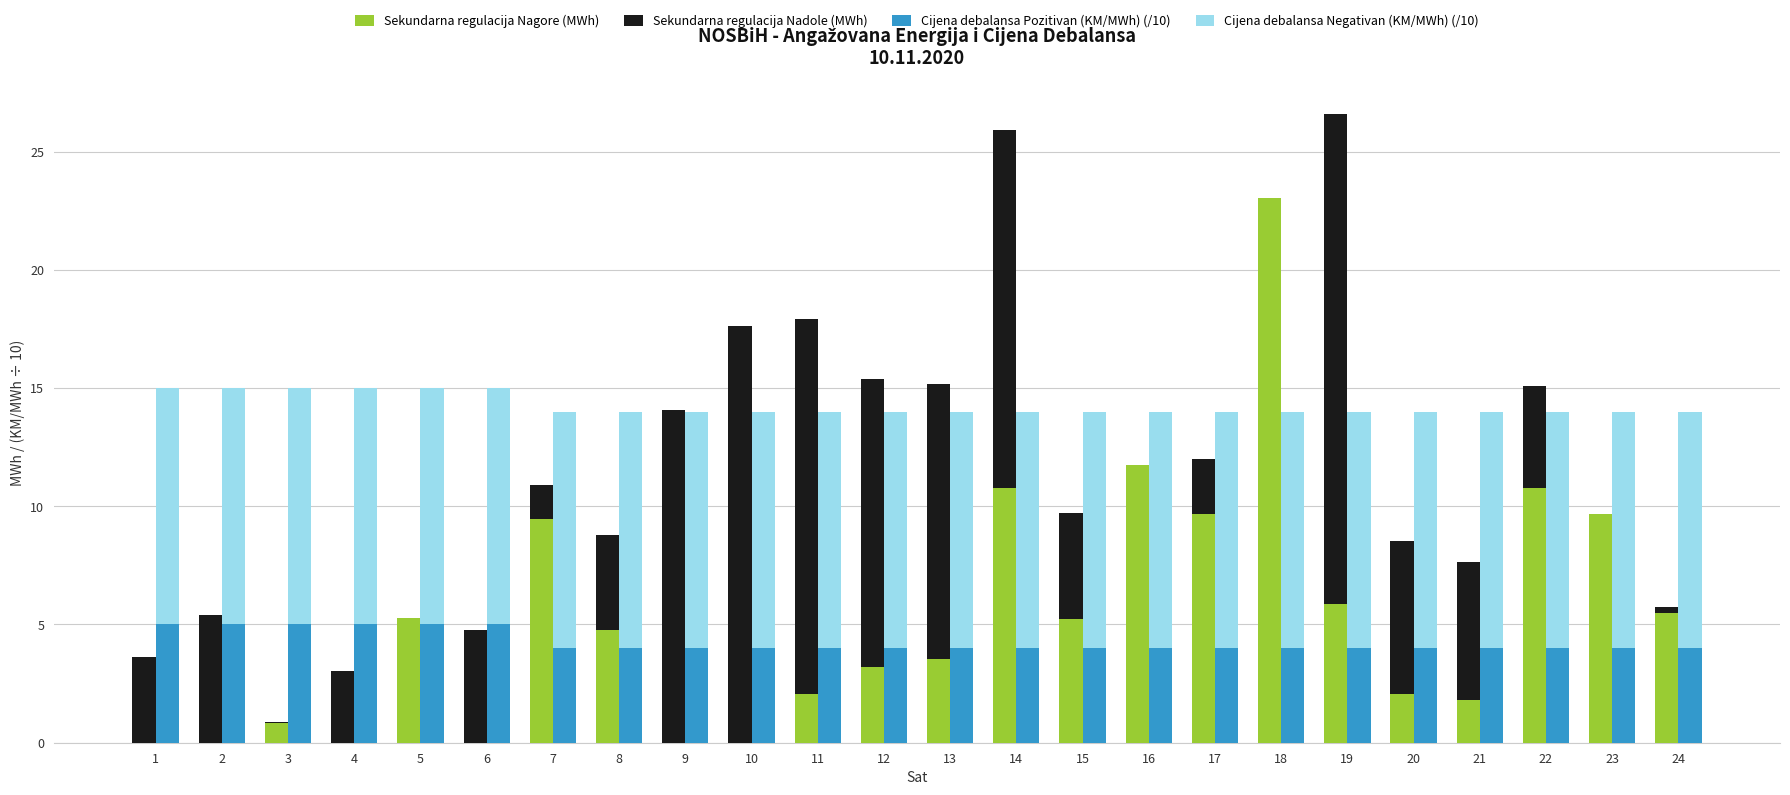

Which category has the lowest value across all series?

1